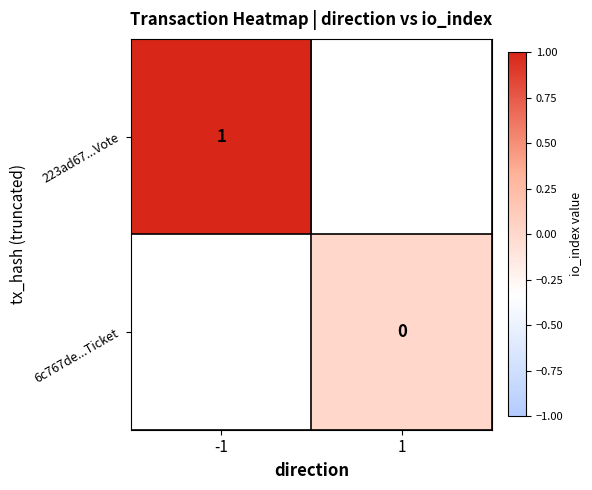

Is it true that 223ad67...Vote equals 0 at -1?

False